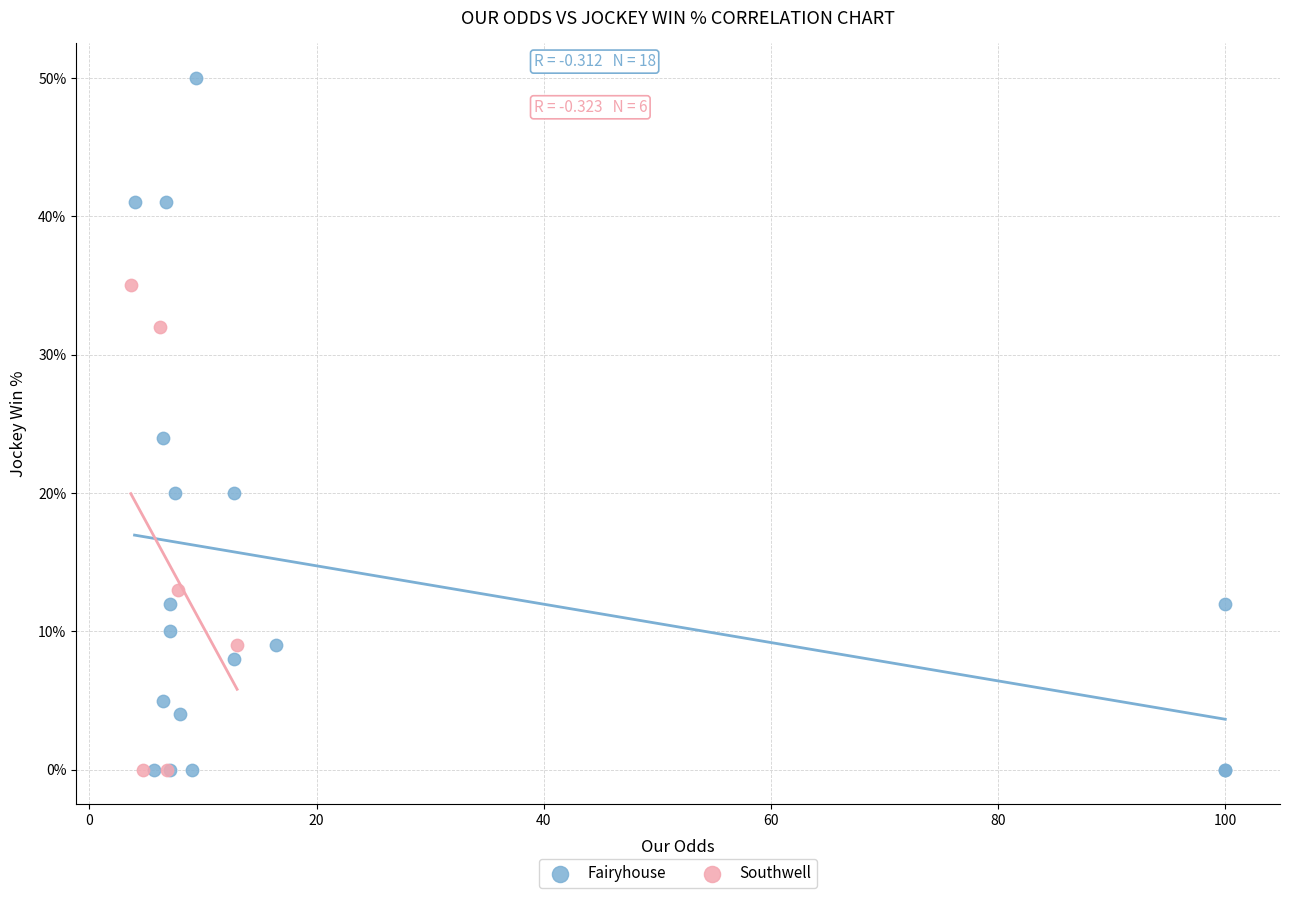

Which series has the widest spread of Y values?

Fairyhouse